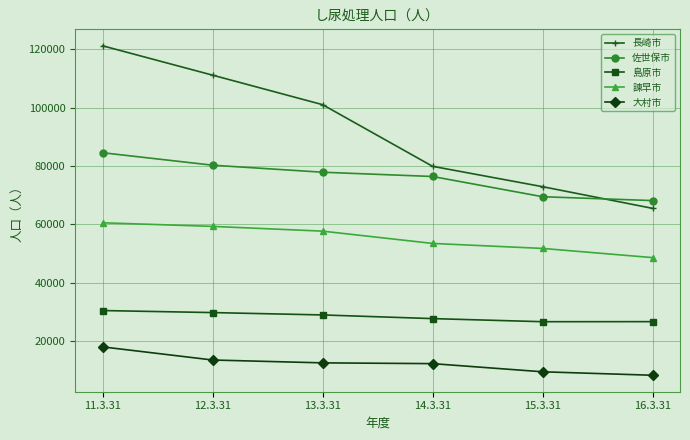

What is the label of the 2nd point from the right?

15.3.31